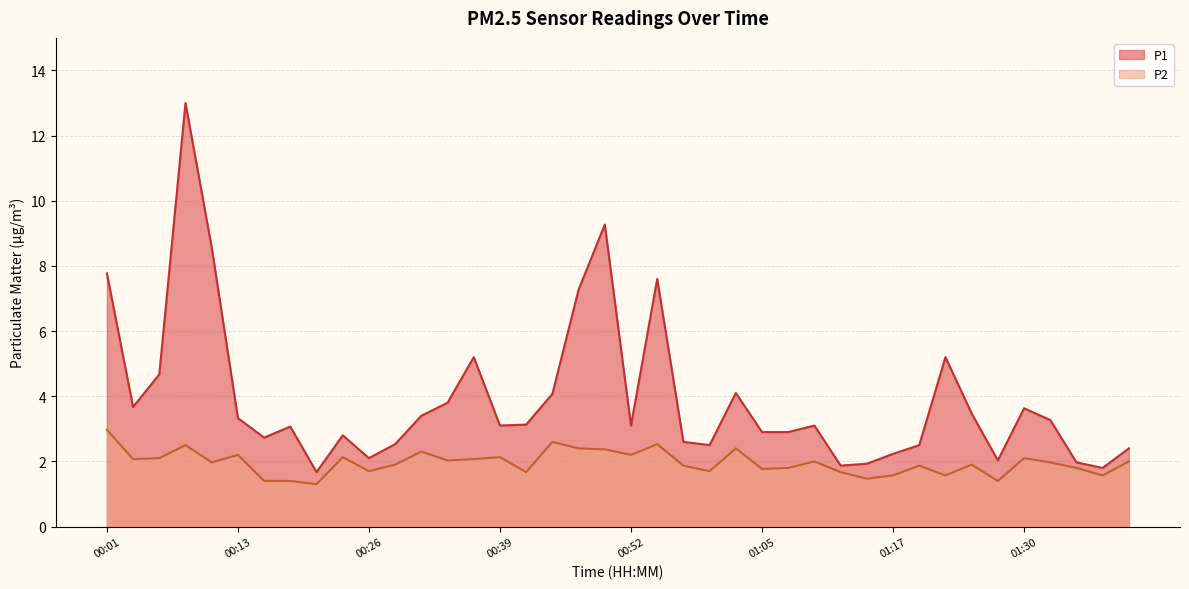

Which series has the largest total across all categories?

P1